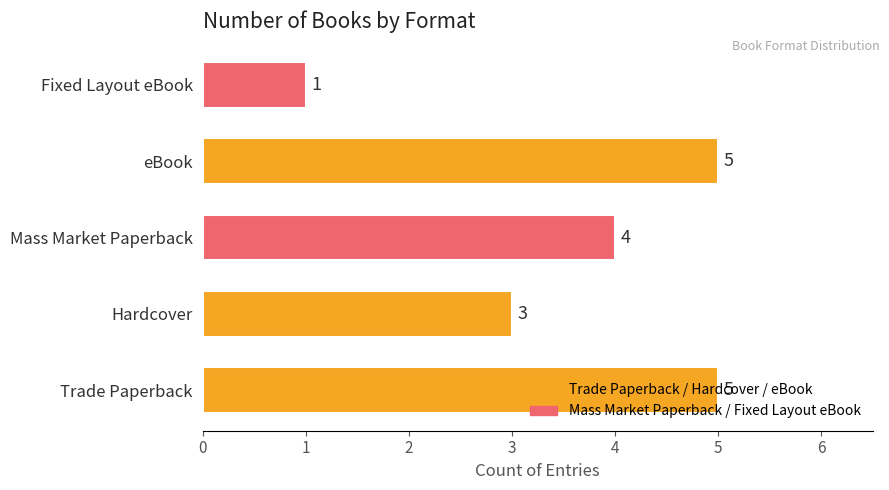

Are the bars grouped side by side (vs. stacked)?

No